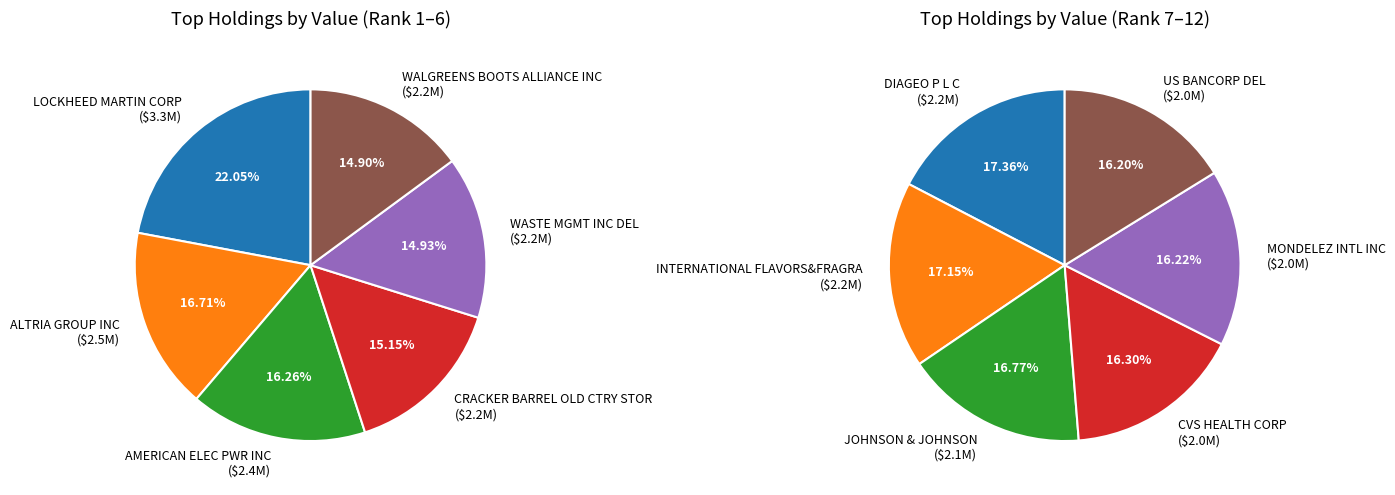

What is the change in value from WALGREENS BOOTS ALLIANCE INC to DIAGEO P L C?

-22000